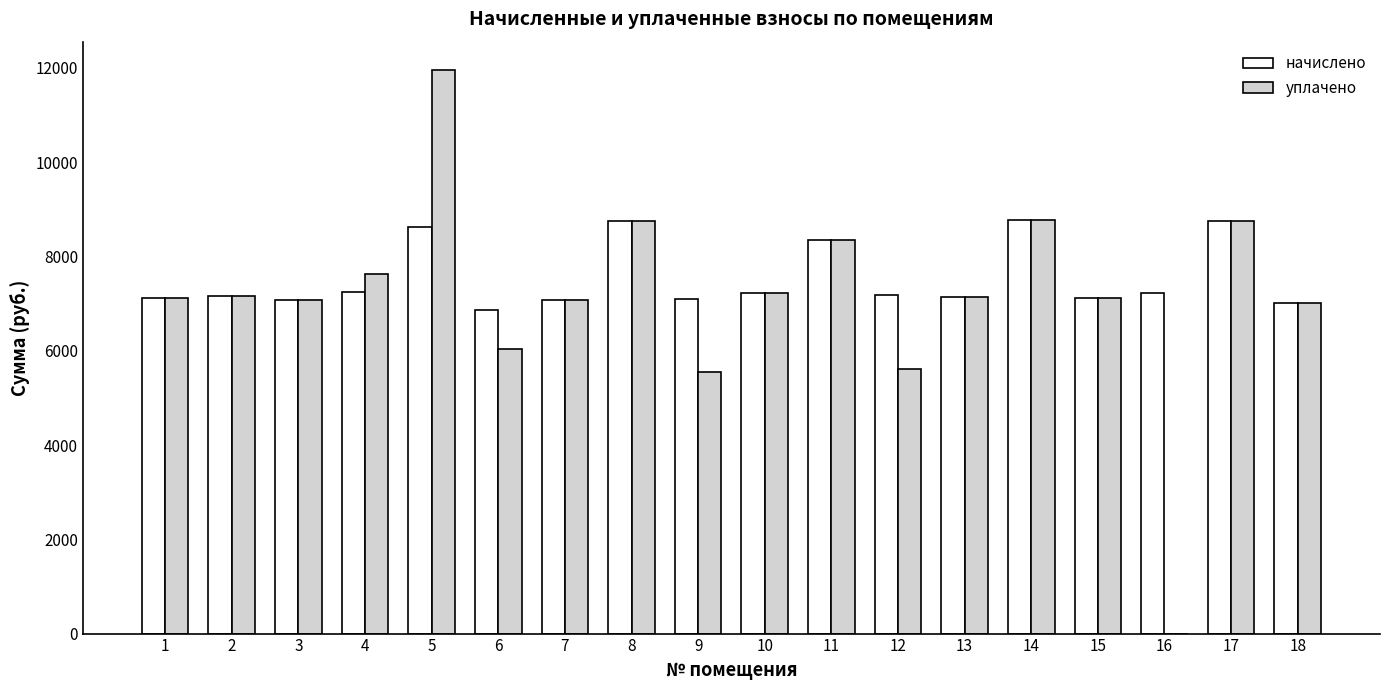

What is the maximum value shown in the chart?

11958.6